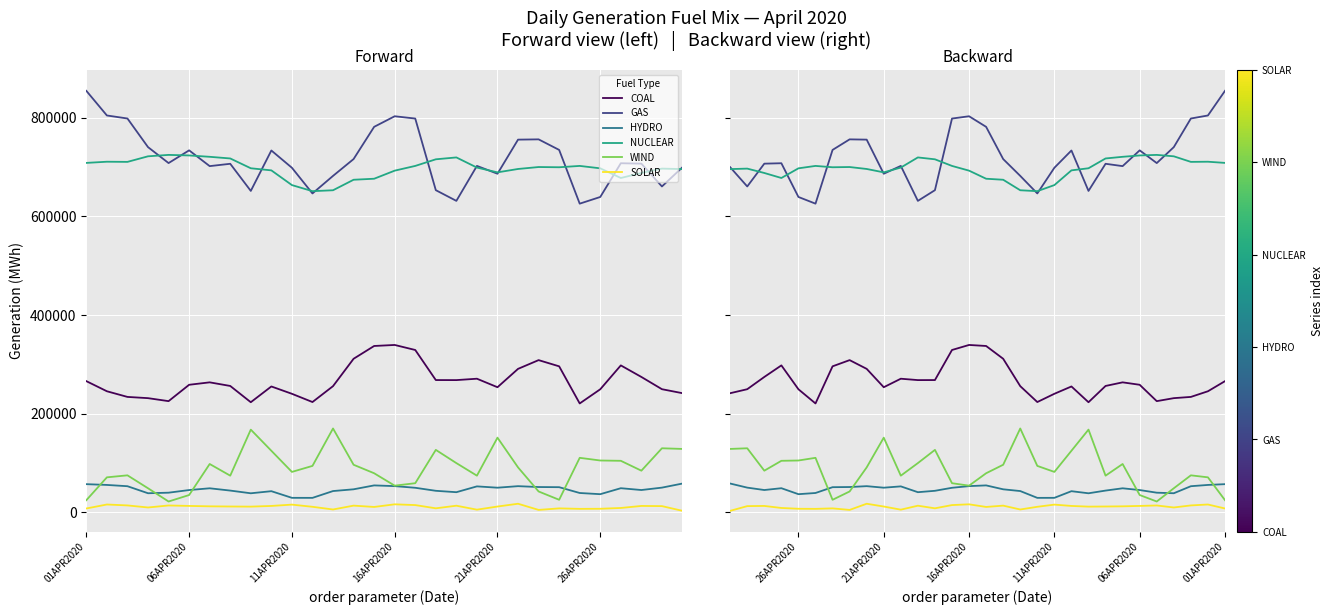

What is the average value of the WIND series?

88367.4